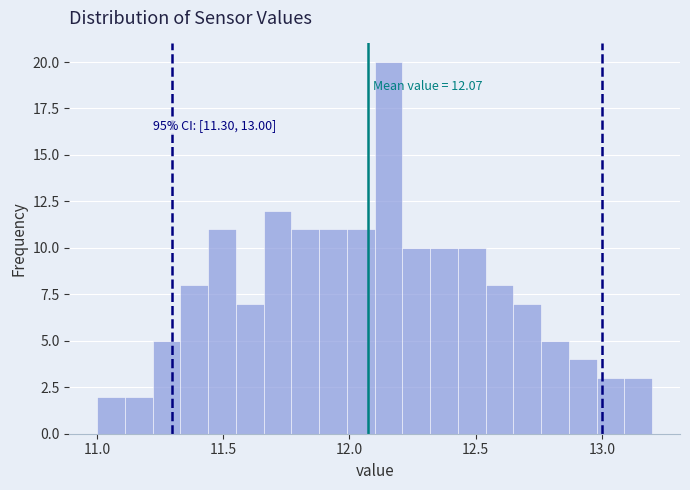

Read against the x-axis, roughly where is the centre of the tallest bar?

12.15